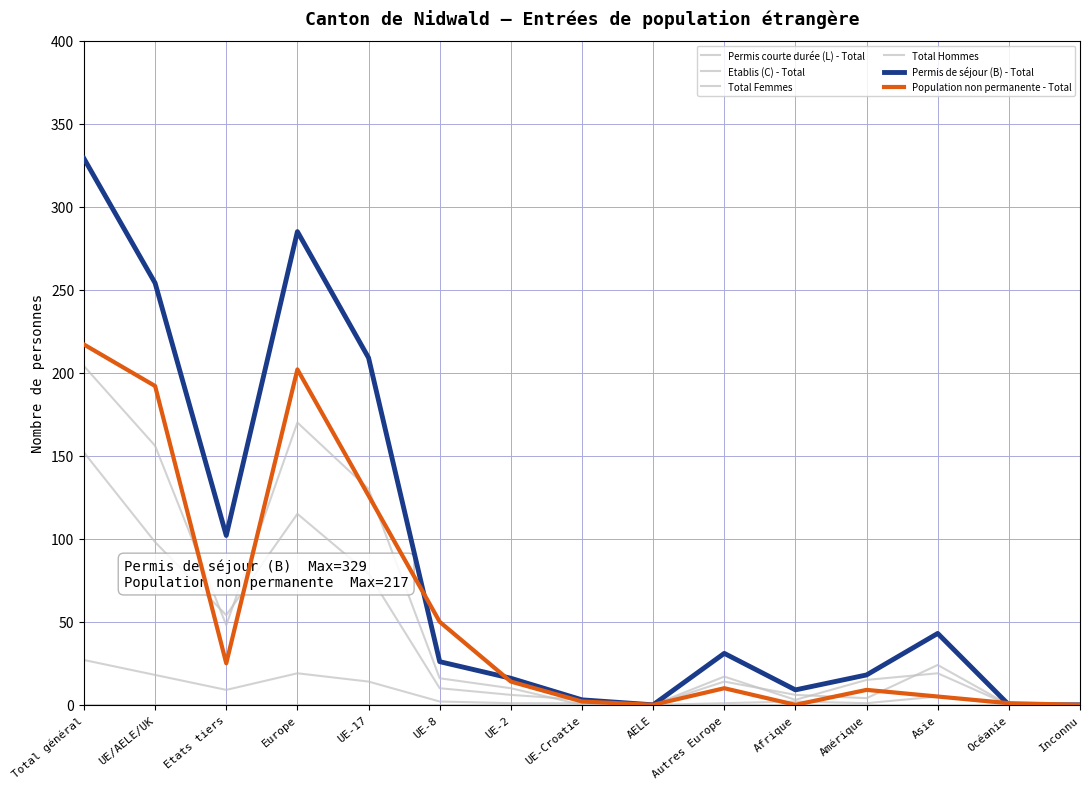

Is this an area chart (filled region under the line)?

No